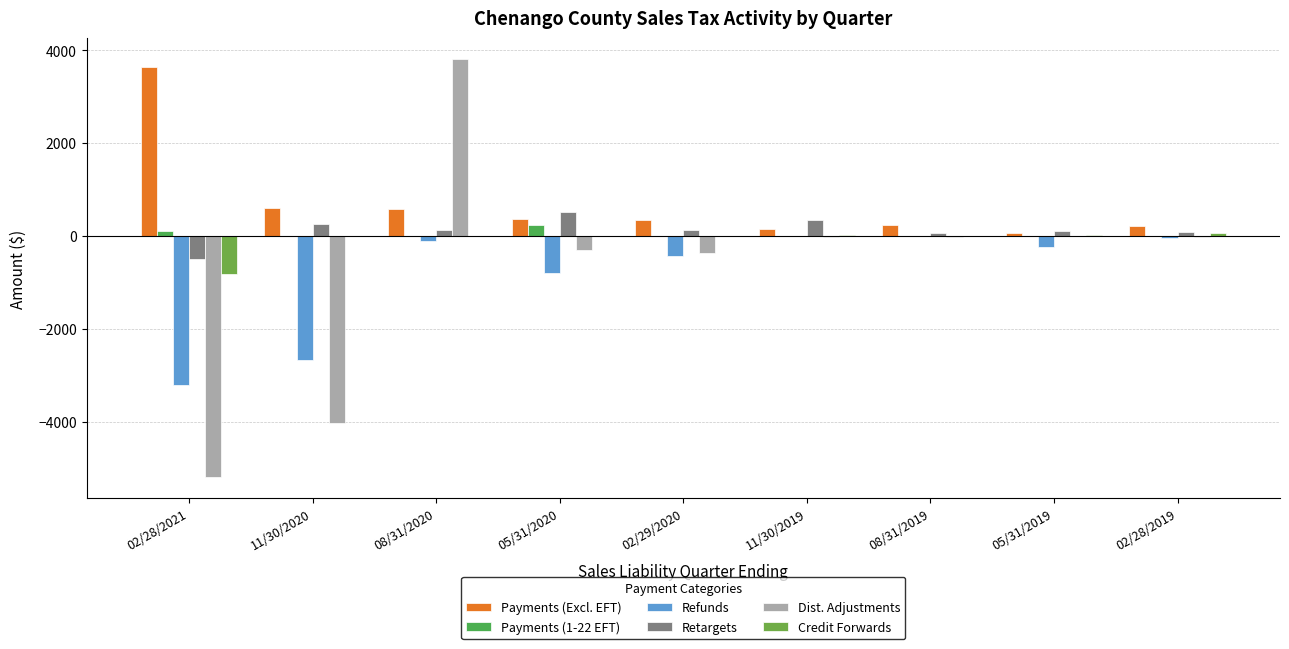

What is the label of the 7th bar from the right?

08/31/2020